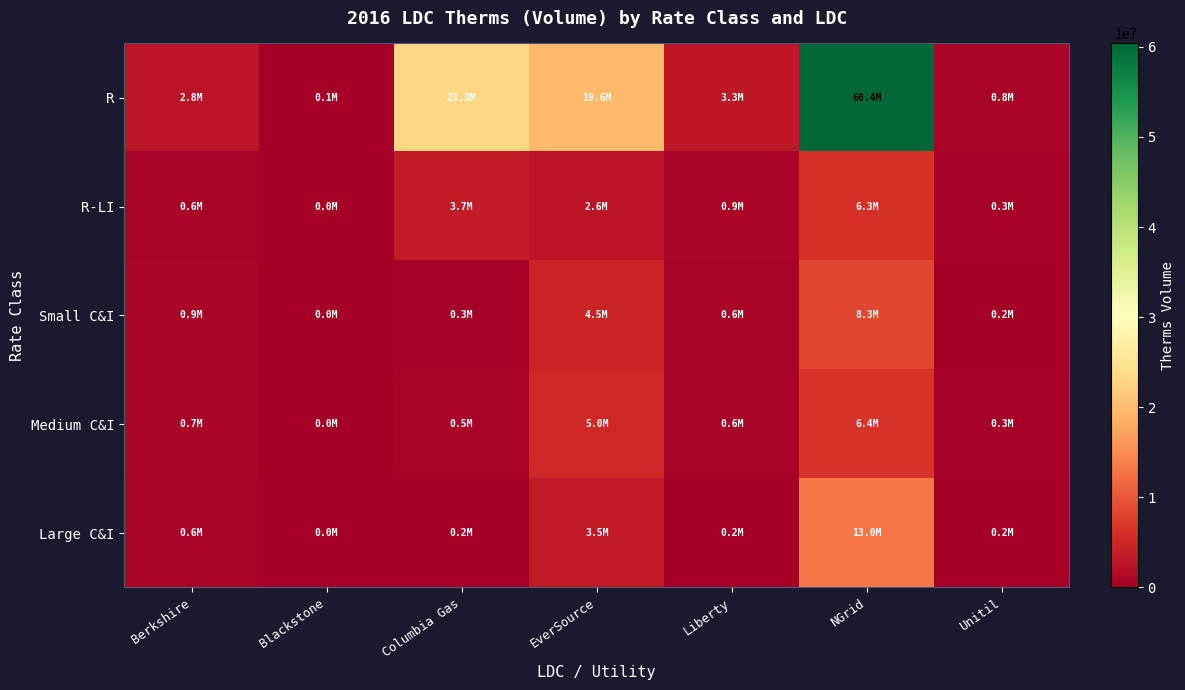

At which category is the sum across all series the highest?

NGrid